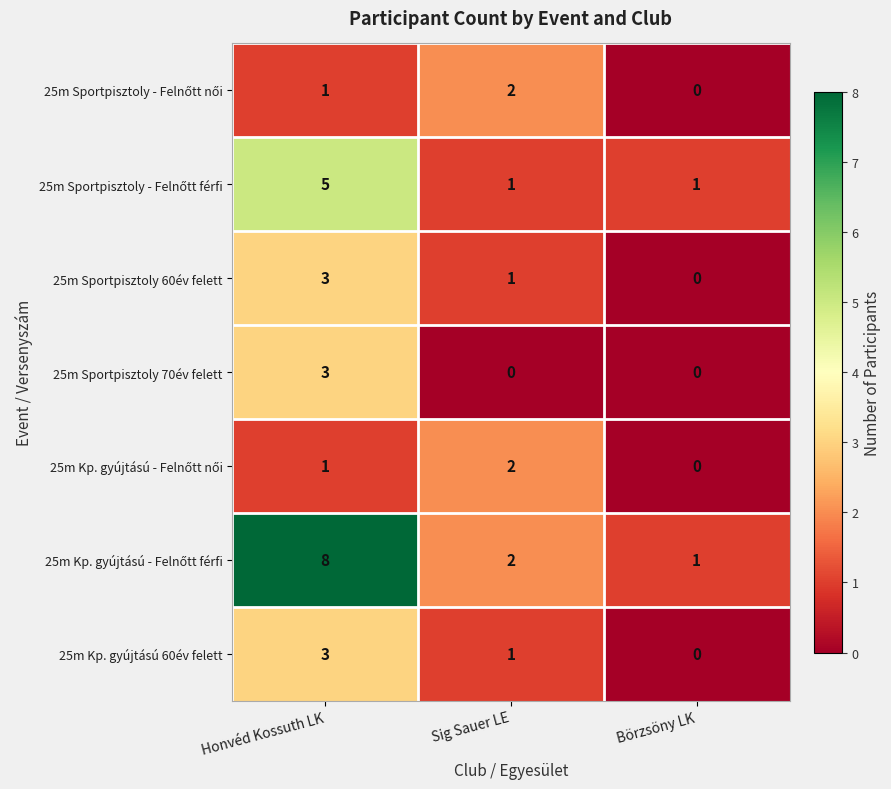

The value of 25m Kp. gyújtású 60év felett at Sig Sauer LE is 1. True or false?

True